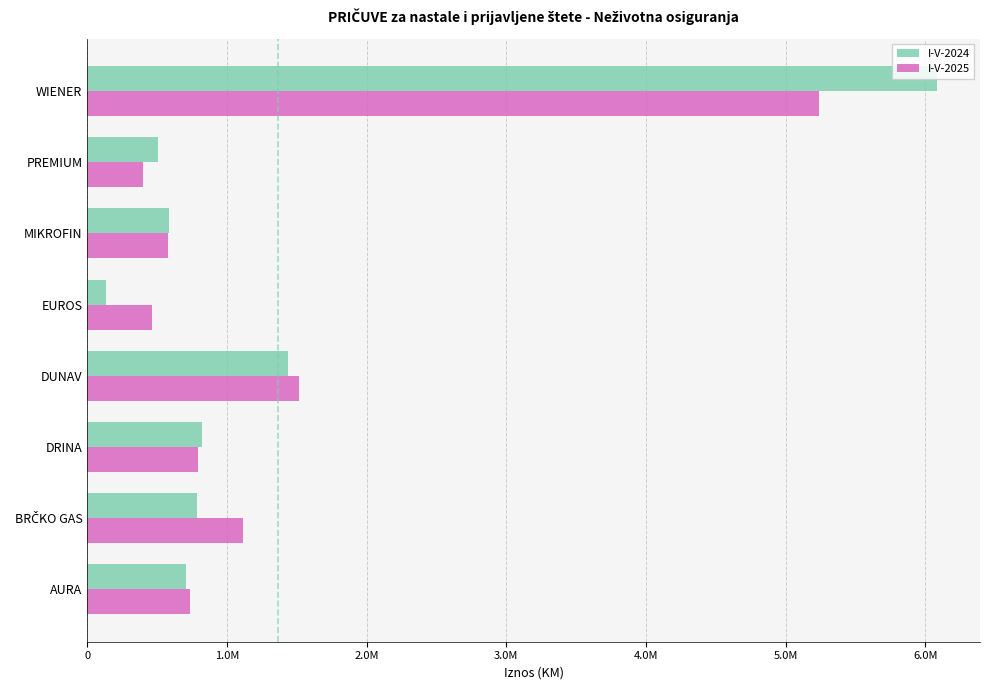

What is the value of the I-V-2025 bar at the 7th from the left?

402266